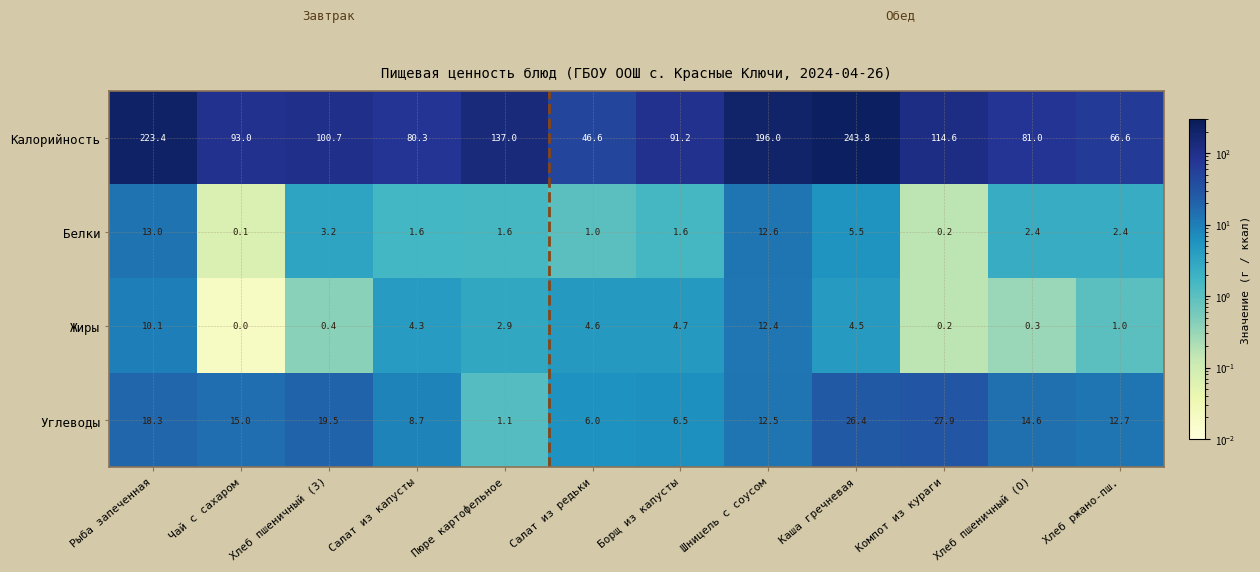

What is the sum of the Жиры values at Салат из редьки and Салат из капусты?

8.9